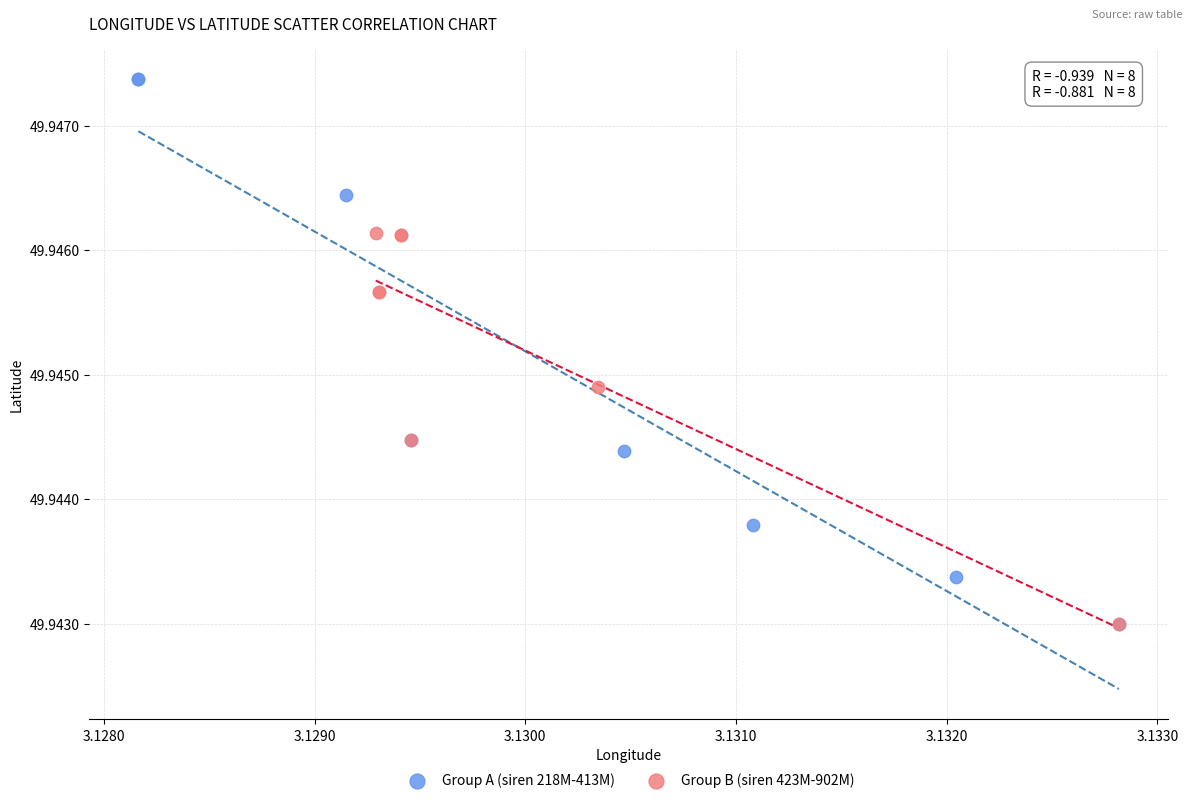

What are all the series names shown in the legend?

Group A (siren 218M-413M), Group B (siren 423M-902M)